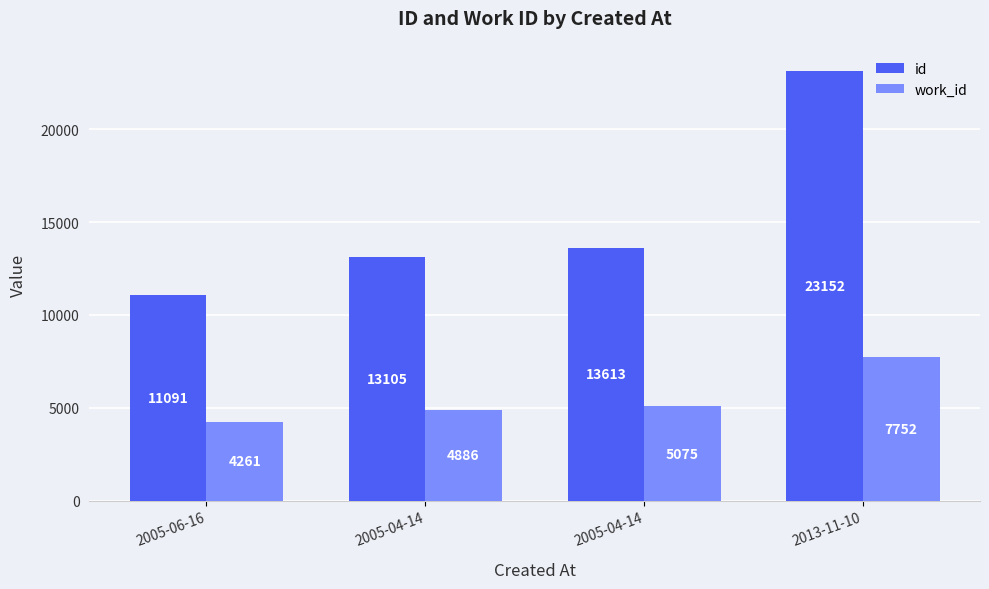

What is the label of the 1st bar from the right?

2013-11-10